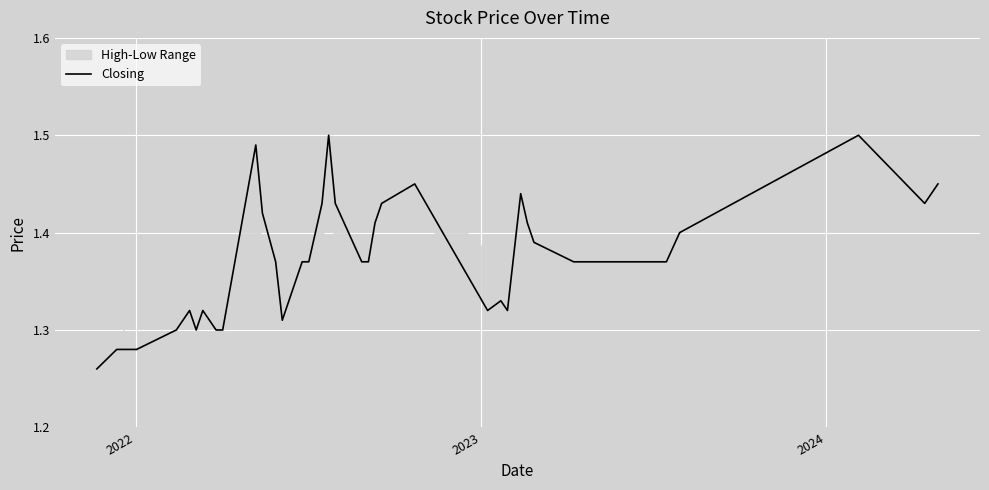

How many points are lower than both their immediate neighbors (excluding endpoints)?

5